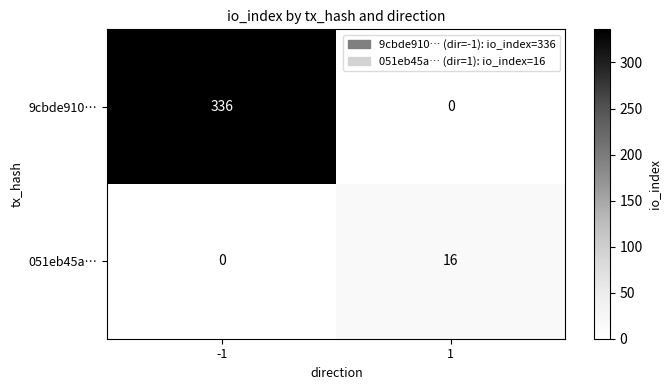

What is the greatest value displayed?

336